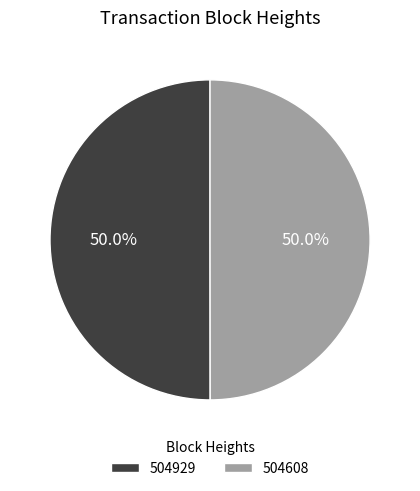

The 504608 slice represents 50% of the pie. True or false?

True